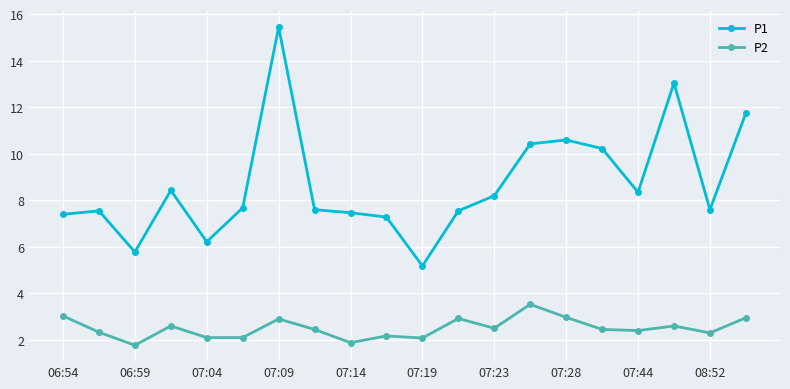

True or false: P2 and P1 cross at least once.

False